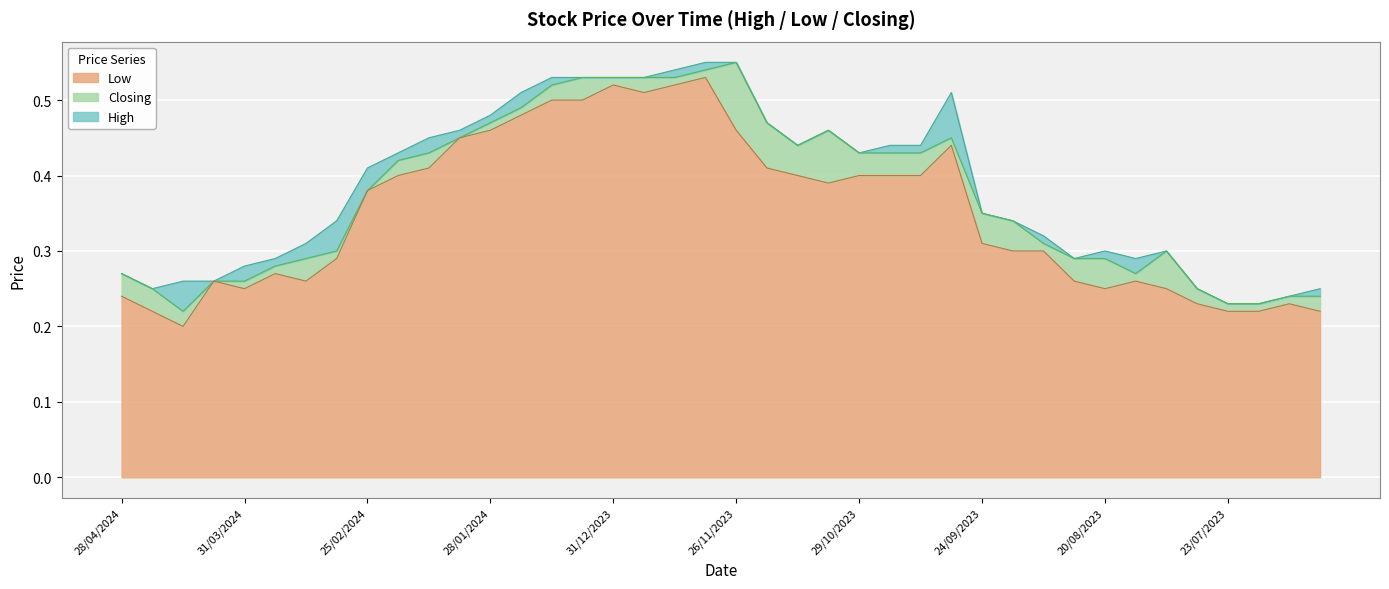

Is it true that Closing equals 0.5 at 17/03/2024?

False